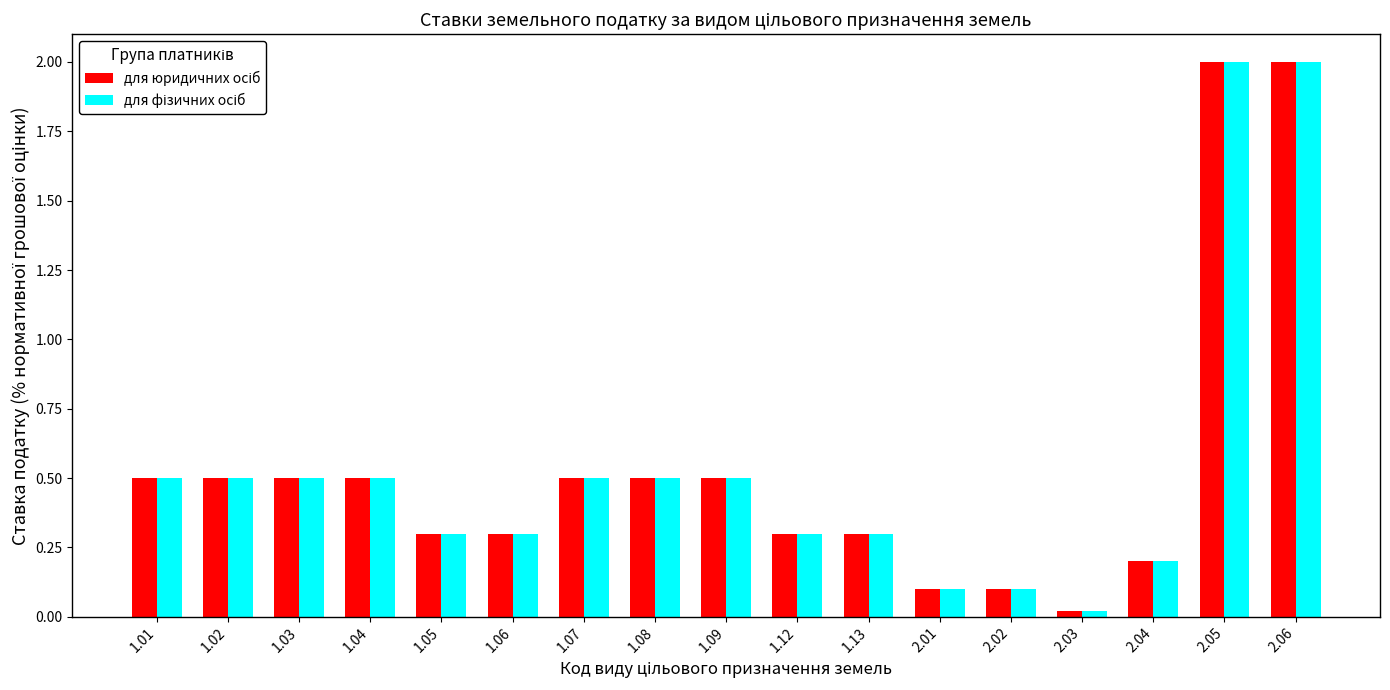

Are the bars horizontal?

No